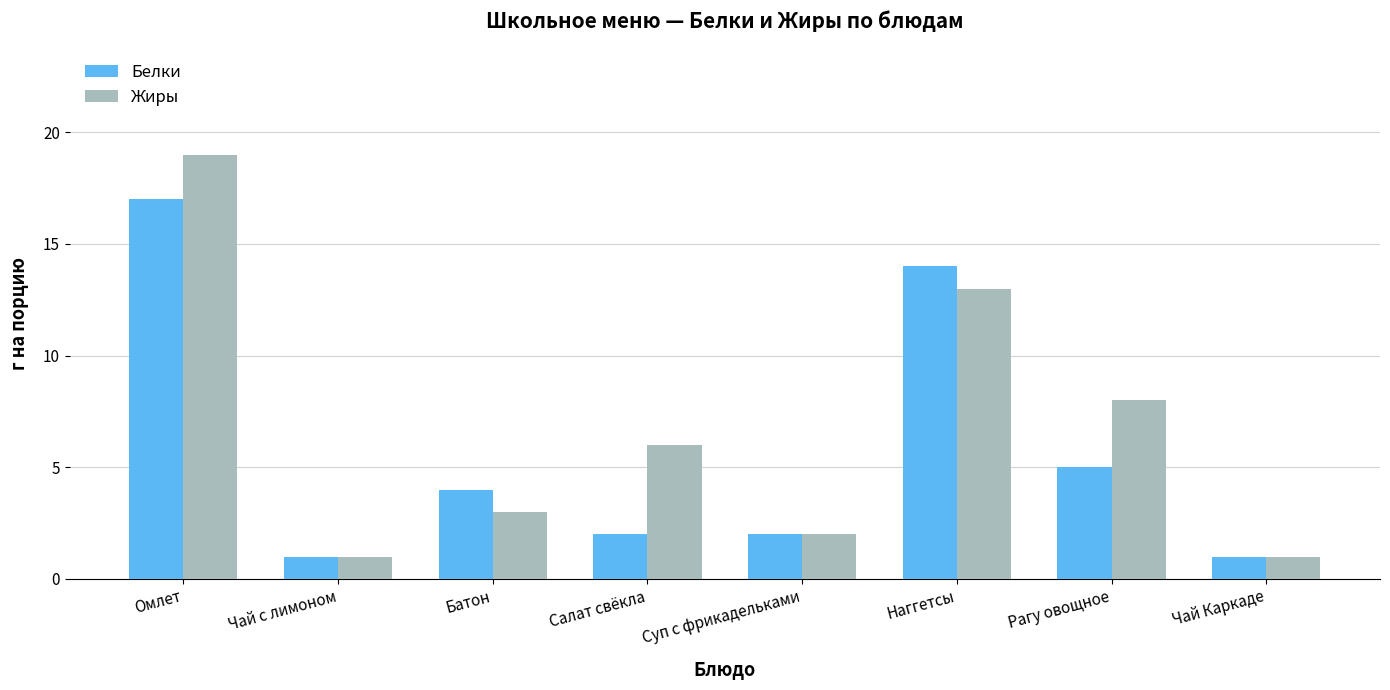

Rank the series by their average value, from lowest to highest.

Белки, Жиры